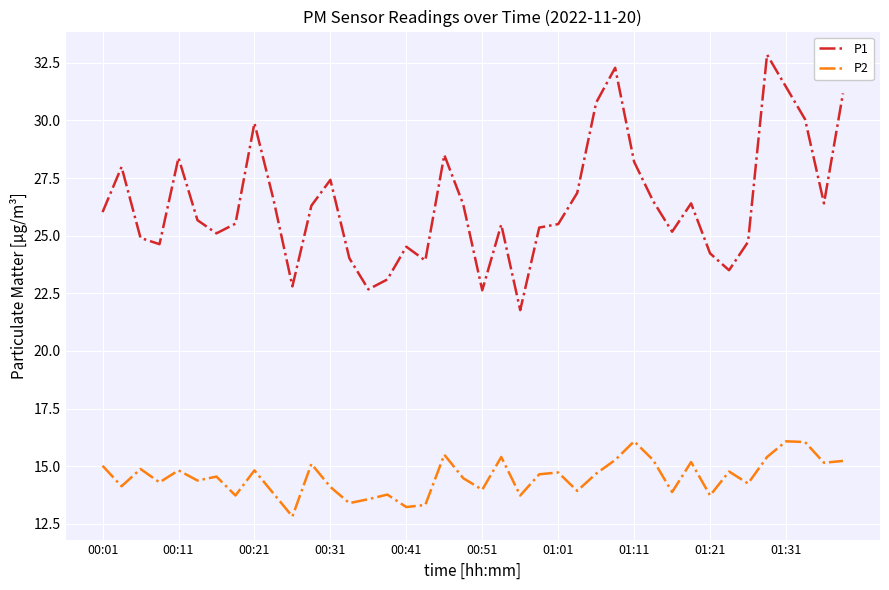

Which series has the largest range (max minus min)?

P1